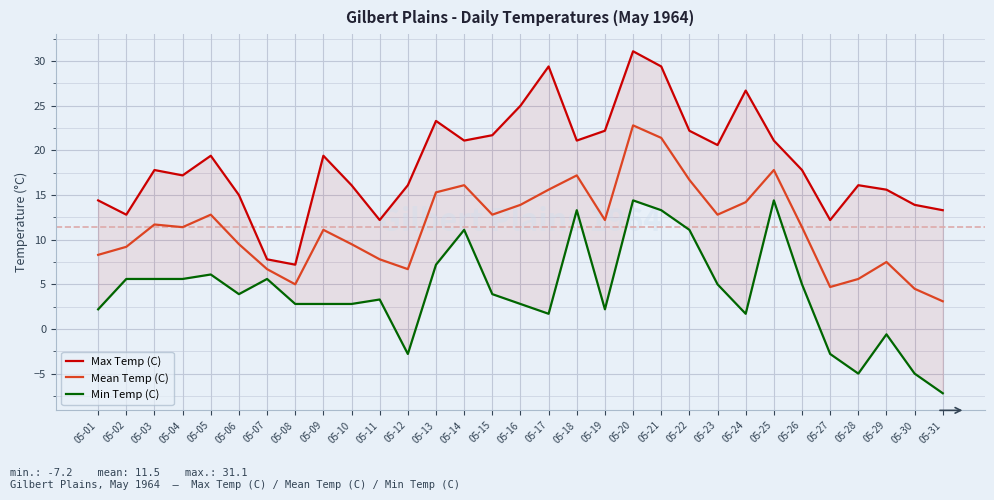

What is the difference between the Min Temp (C) values at 05-17 and 05-07?

3.9